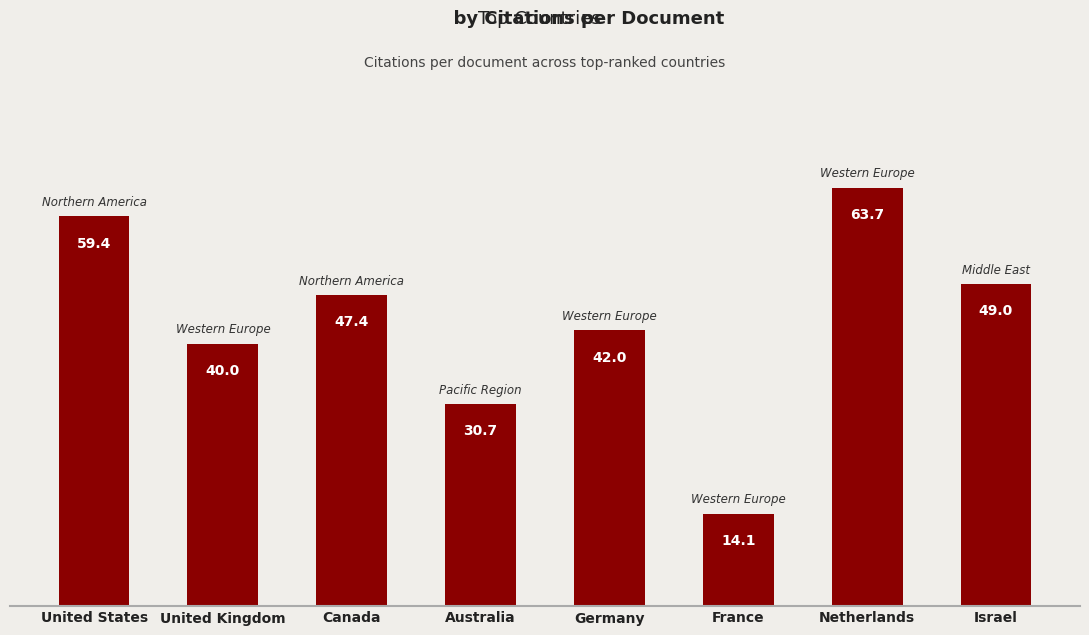

What is the ratio of the value at United States to the value at Netherlands?

0.9